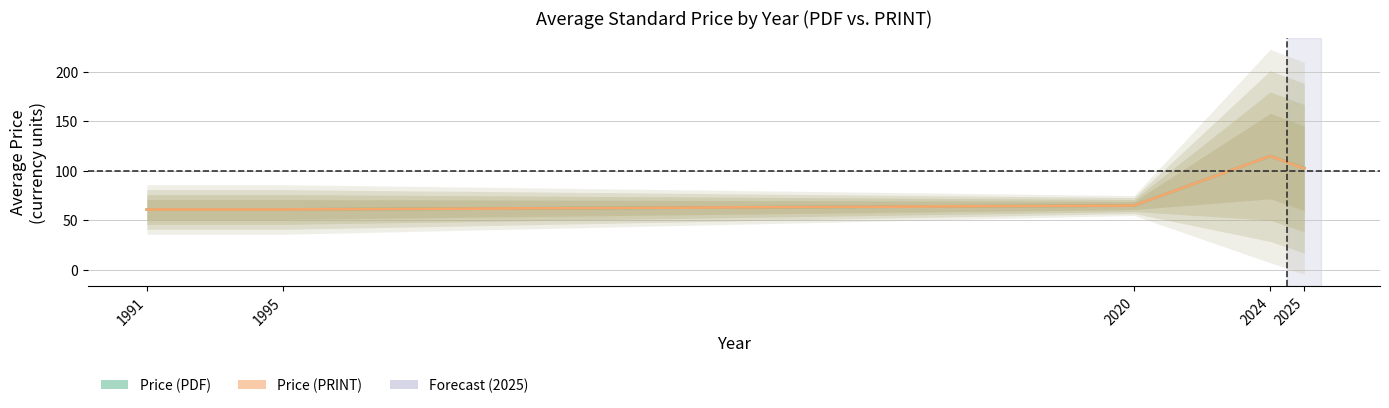

What is the value of the Price (PRINT) point at the 5th from the left?

102.4